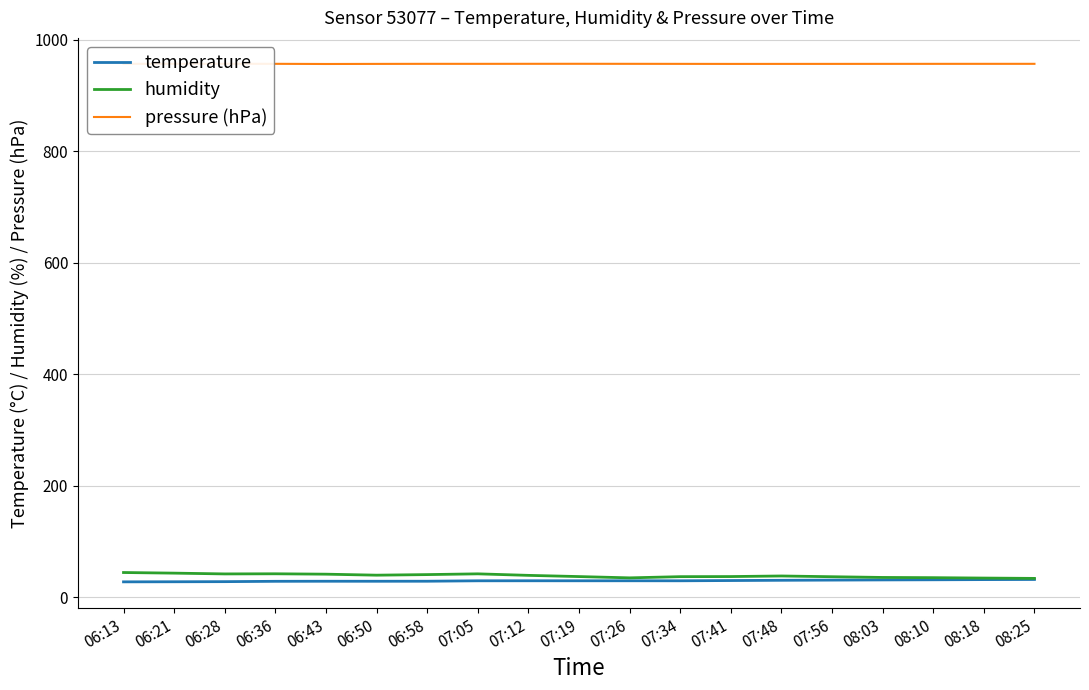

True or false: humidity and pressure (hPa) cross at least once.

False